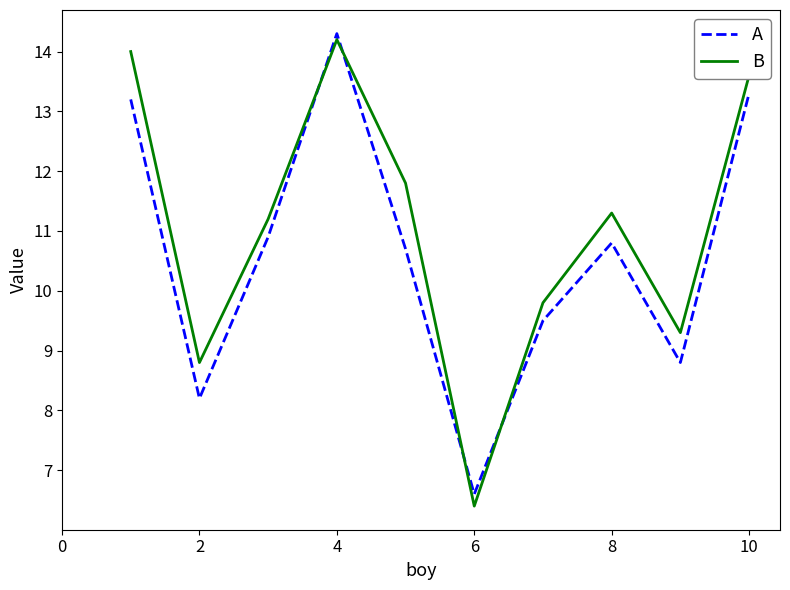

What is the maximum value for A?

14.3